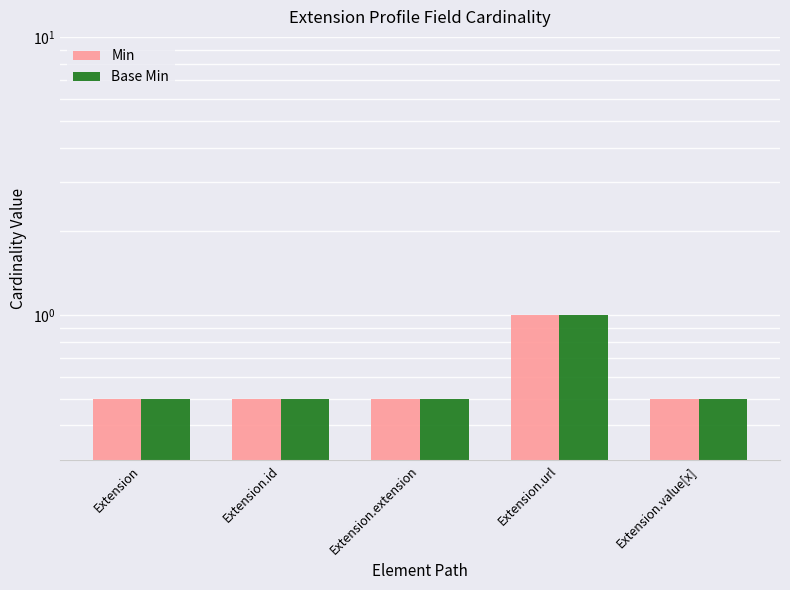

What is the average value of the Min series?

0.6